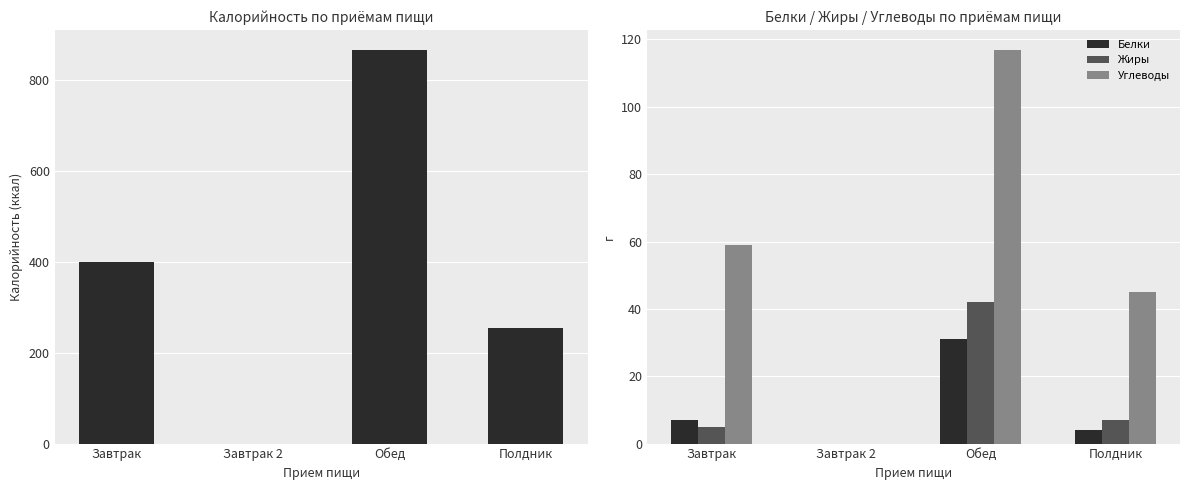

The value of Калорийность at Обед is 1413. True or false?

False